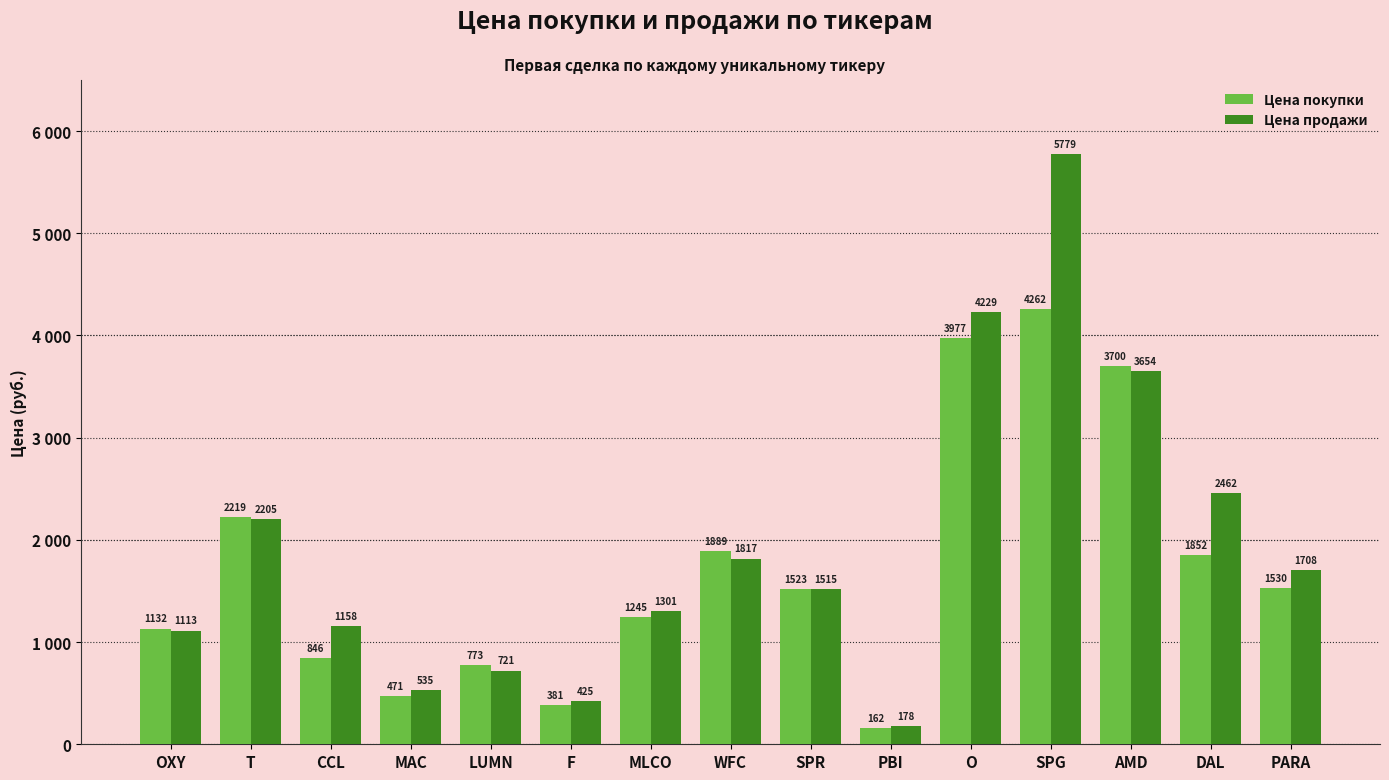

Is it true that Цена покупки equals 3699.6 at AMD?

True